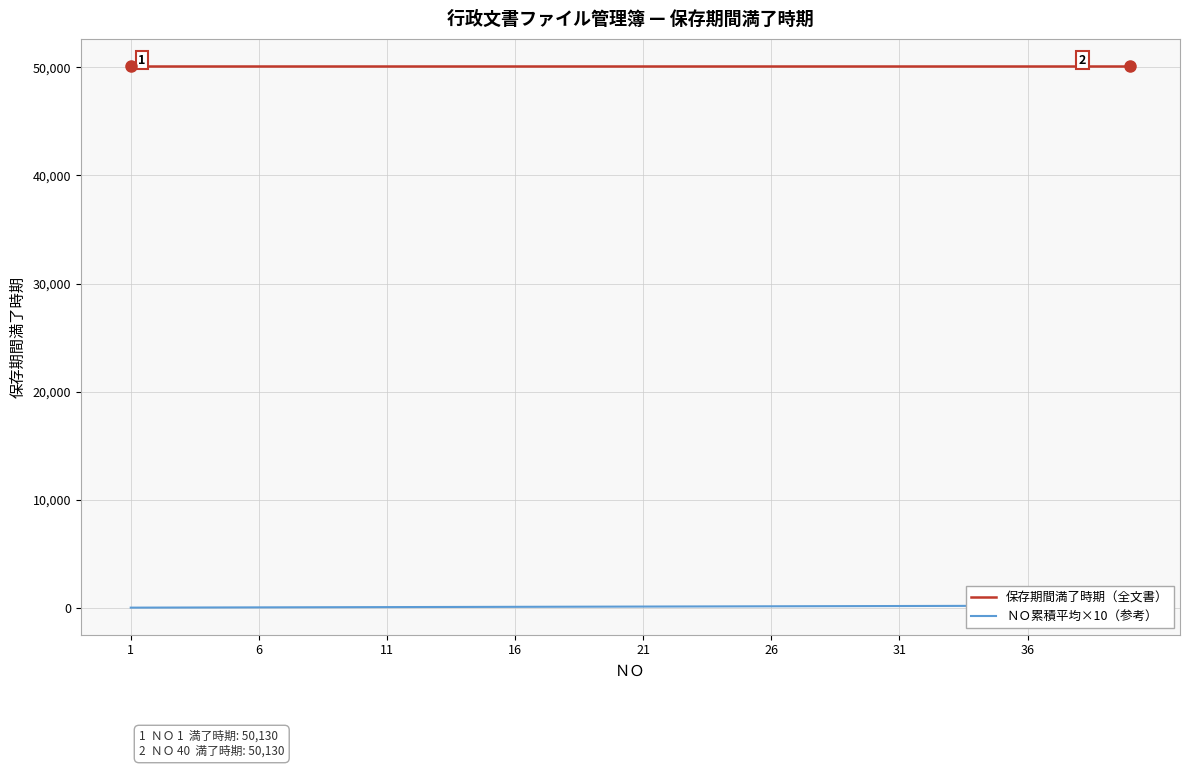

True or false: 保存期間満了時期（全文書） and ＮＯ累積平均×10（参考） cross at least once.

False